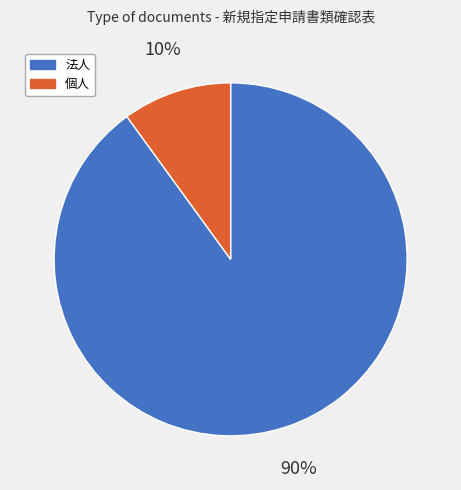

How many slices are in this pie chart?

2